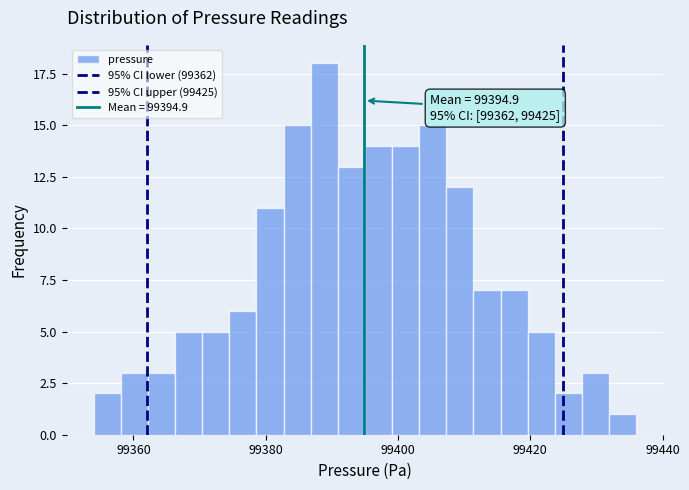

Read against the x-axis, roughly where is the centre of the tallest bar?

99388